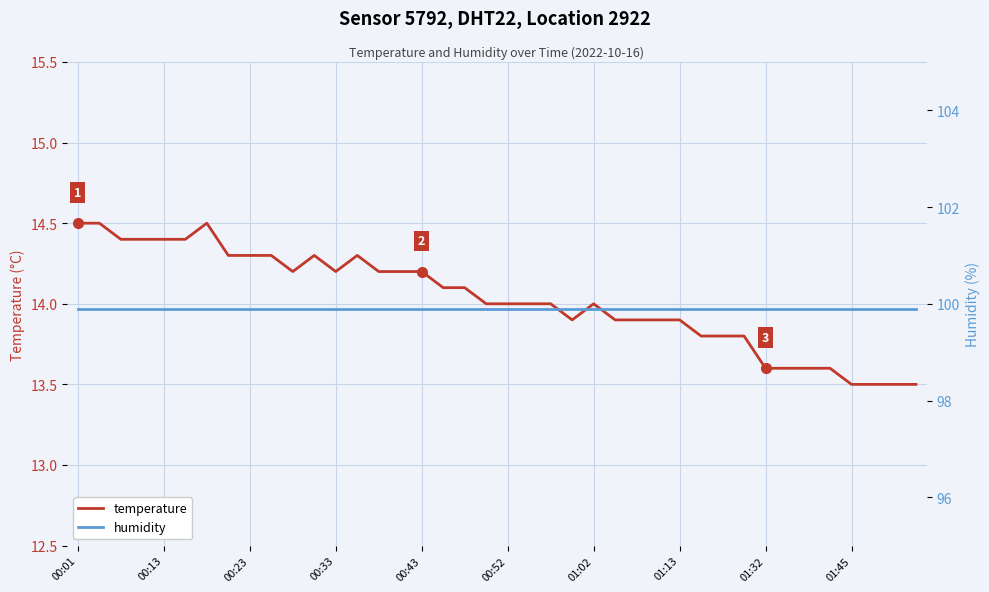

Is it true that temperature equals 14.2 at 00:43?

True